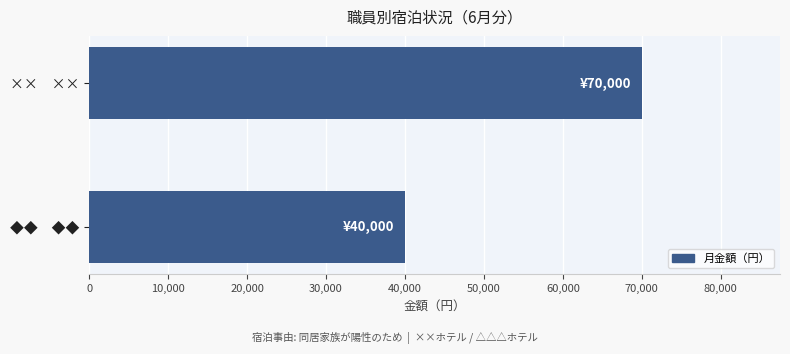

What is the label of the 1st bar from the top?

××　××